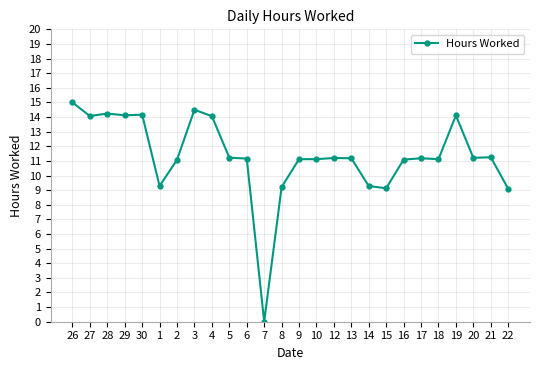

At which label does the data first exceed 11?

26